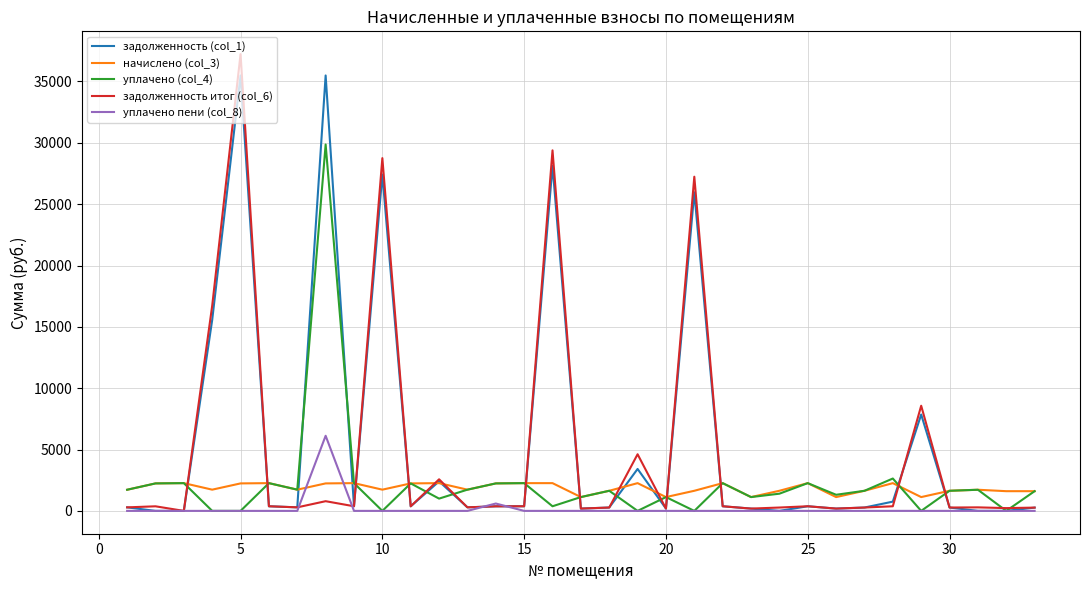

List the series in order of their peak value, highest first.

задолженность итог (col_6), задолженность (col_1), уплачено (col_4), уплачено пени (col_8), начислено (col_3)